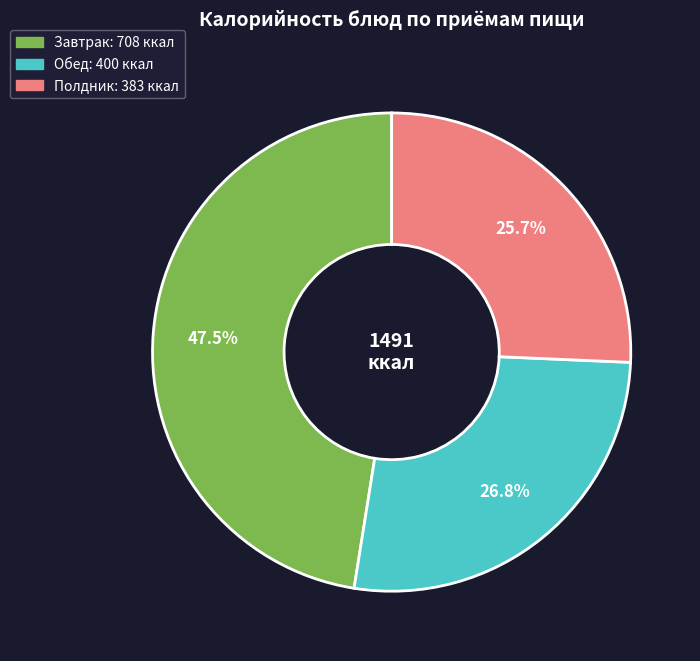

Is there a majority slice in this chart?

No